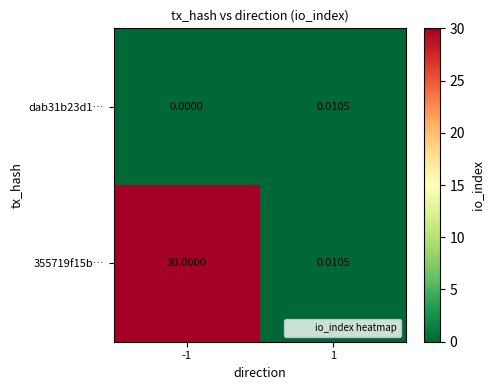

Is the value of dab31b23d1… at -1 greater than the value of 355719f15b… at -1?

No